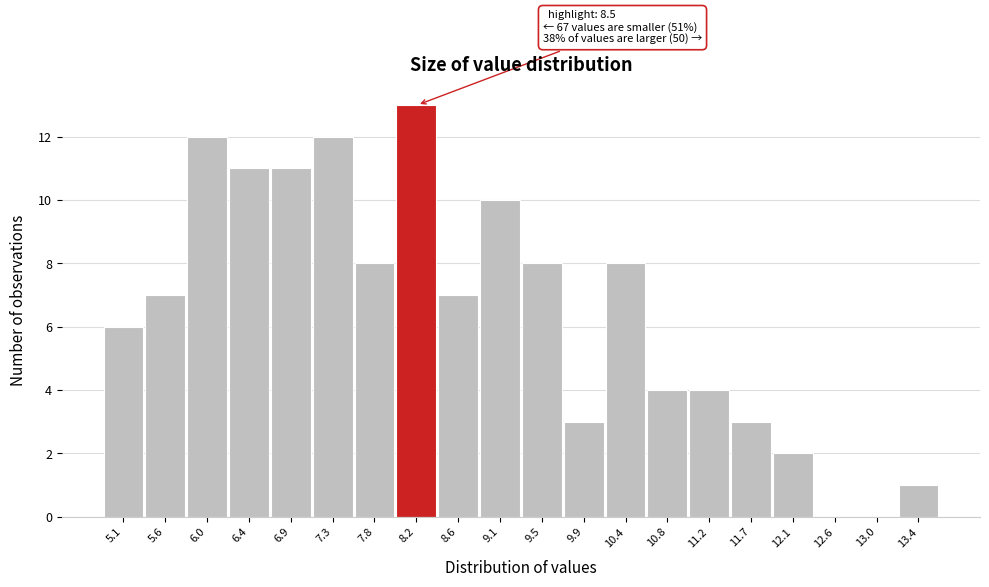

Reading left to right, extract all data points from this chart.

5.1=6	5.6=7	6.0=12	6.4=11	6.9=11	7.3=12	7.8=8	8.2=13	8.6=7	9.1=10	9.5=8	9.9=3	10.4=8	10.8=4	11.2=4	11.7=3	12.1=2	12.6=0	13.0=0	13.4=1